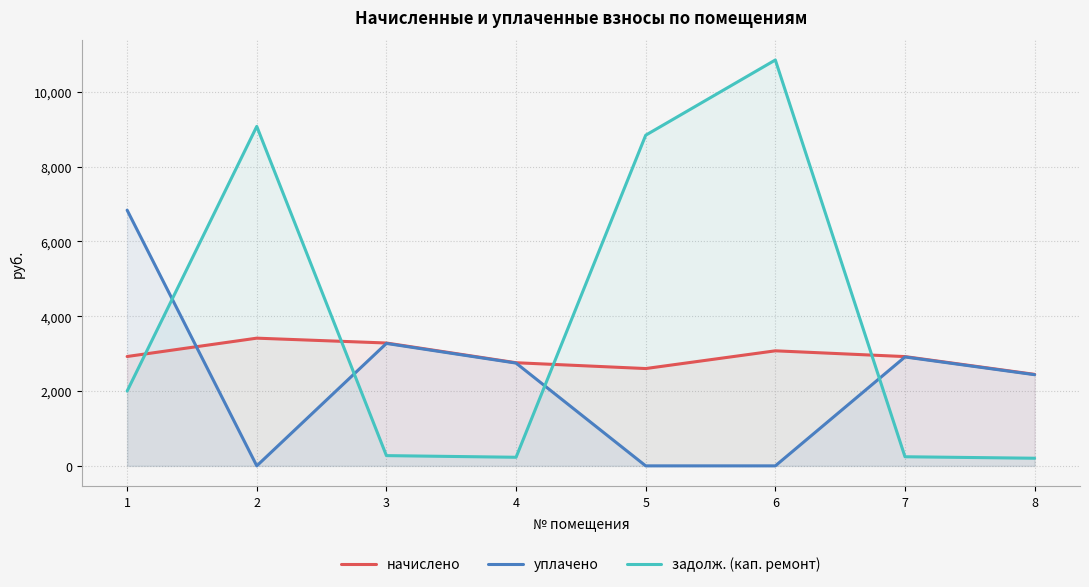

At how many categories does at least one series exceed 2965?

5